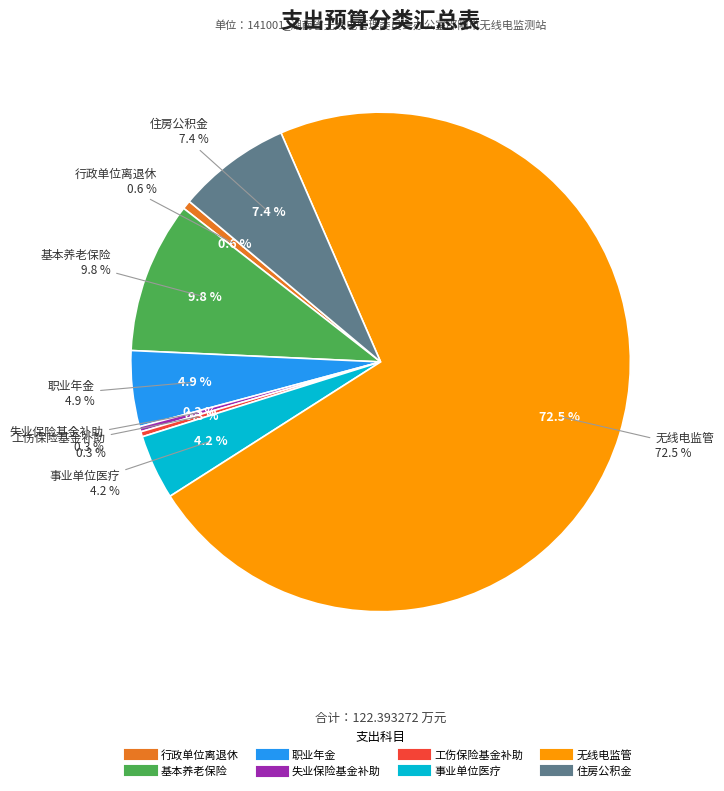

Does 机关事业单位职业年金缴费支出 account for over 50% of the chart?

No